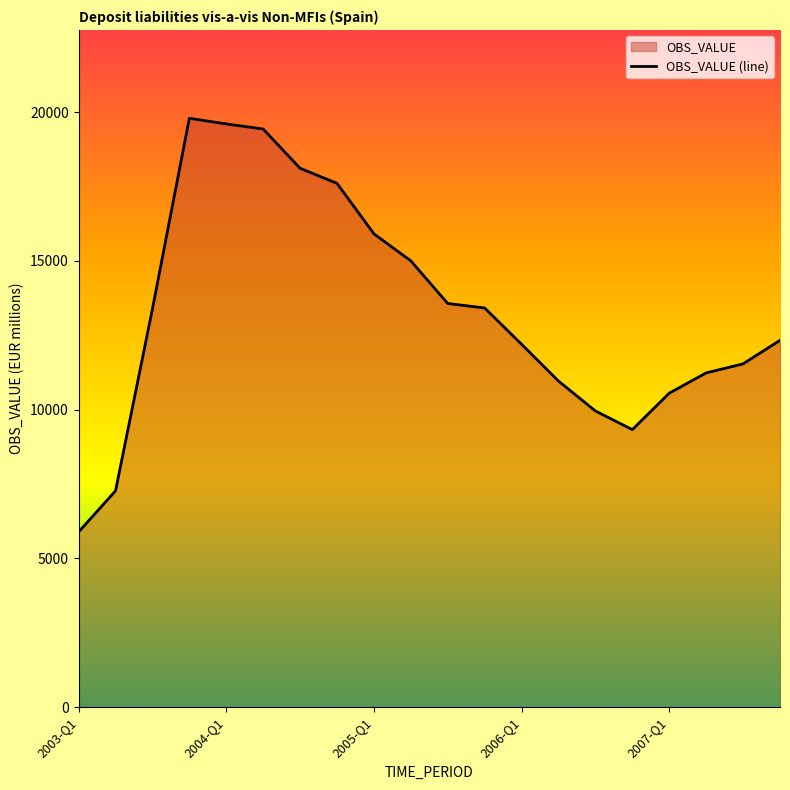

Where is the data nearest to the value 12843?

19